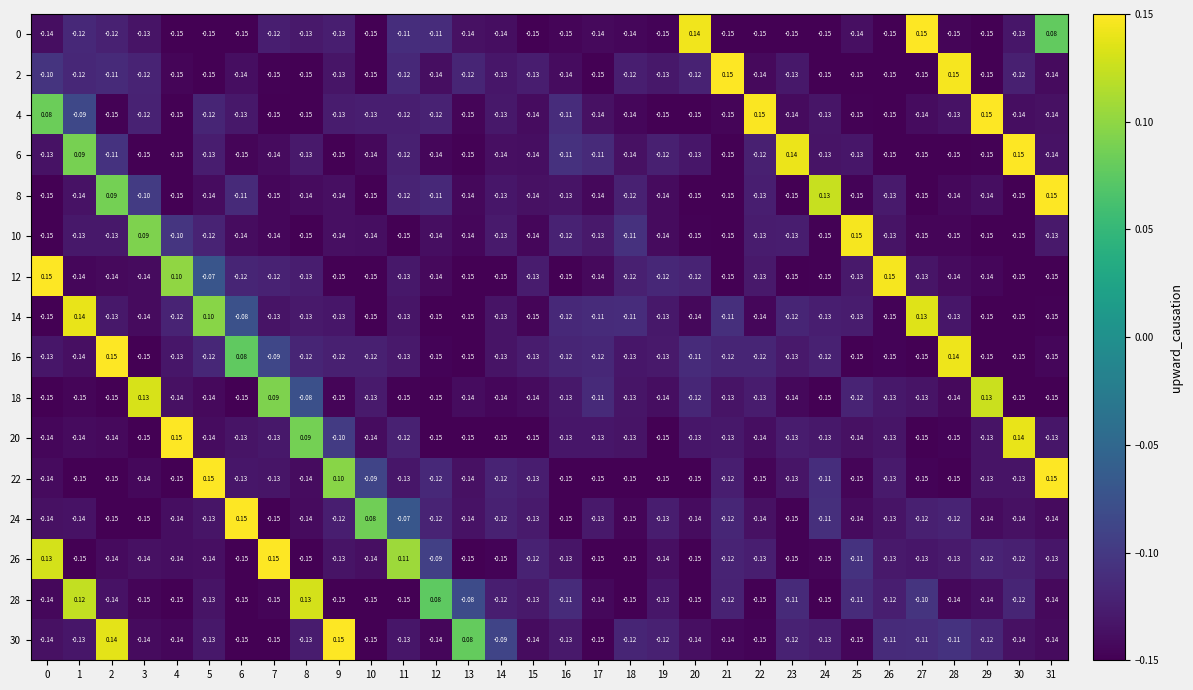

Is the value of 10 at 1 greater than the value of 24 at 0?

Yes